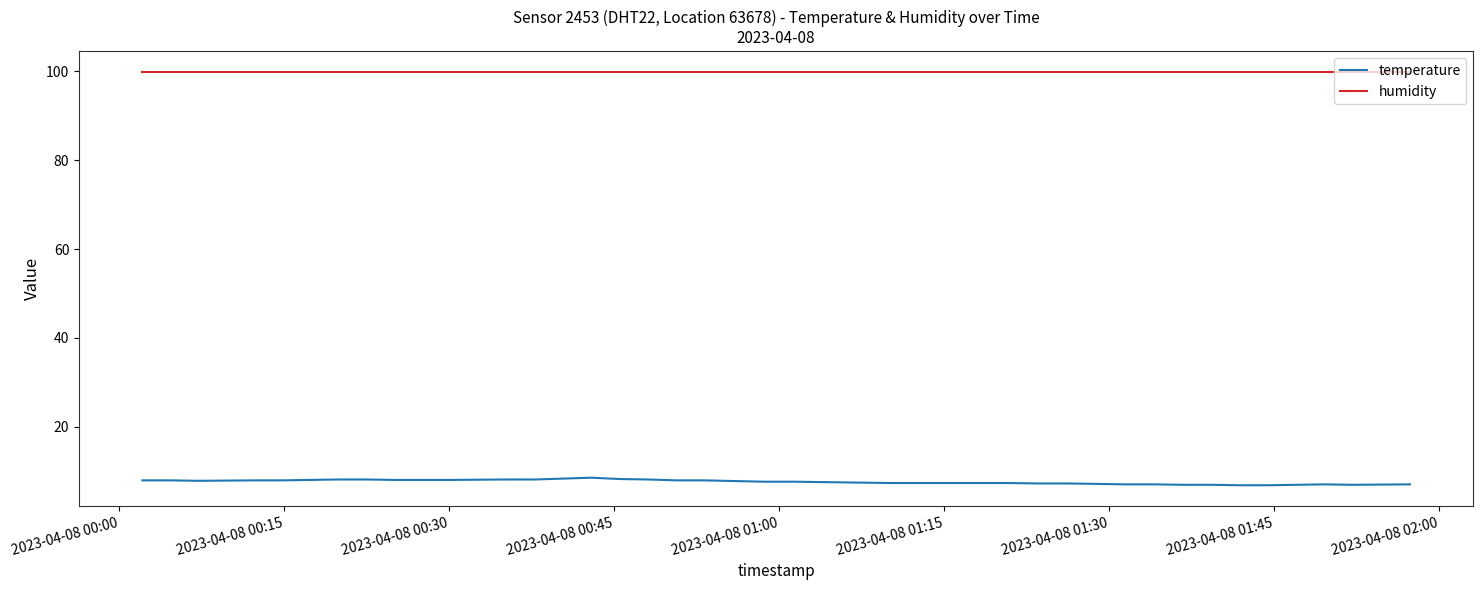

How many categories are shown in the chart?

40